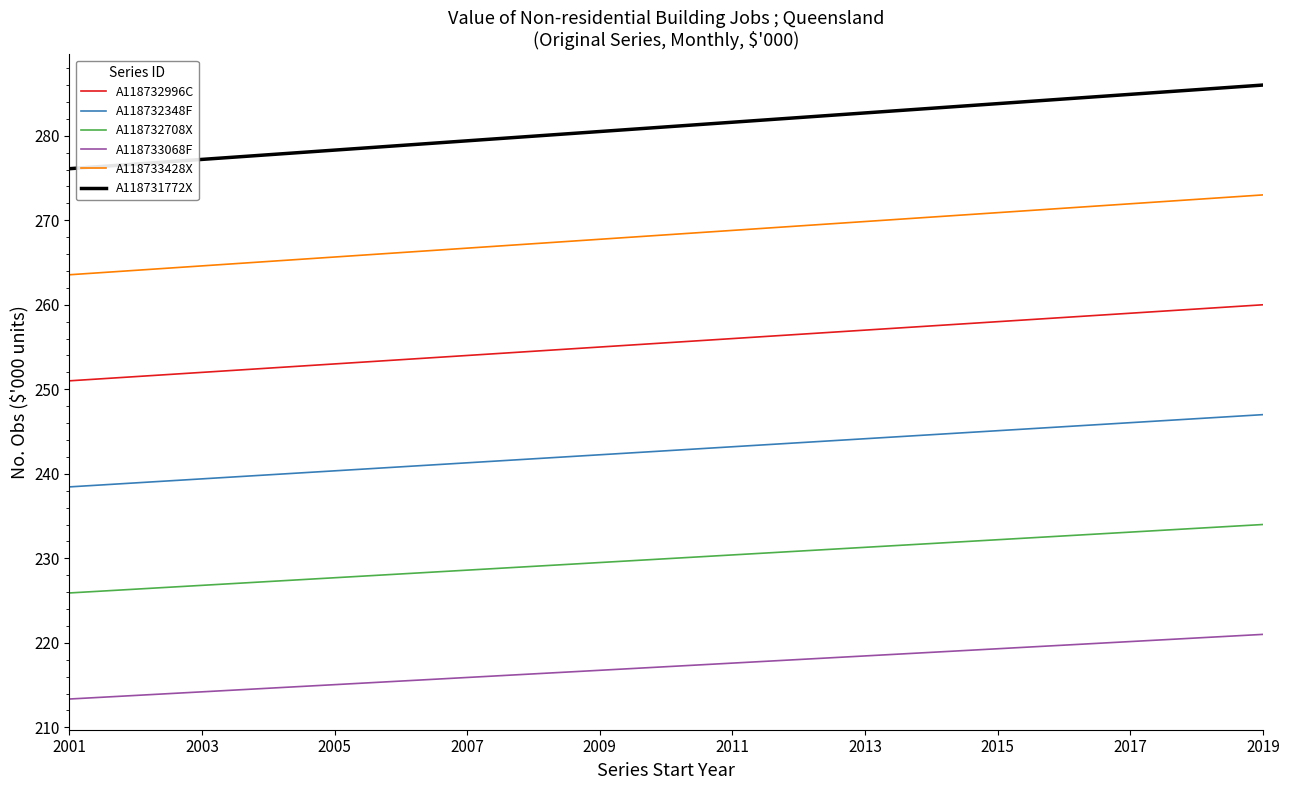

List the series in order of their peak value, highest first.

A118731772X, A118733428X, A118732996C, A118732348F, A118732708X, A118733068F